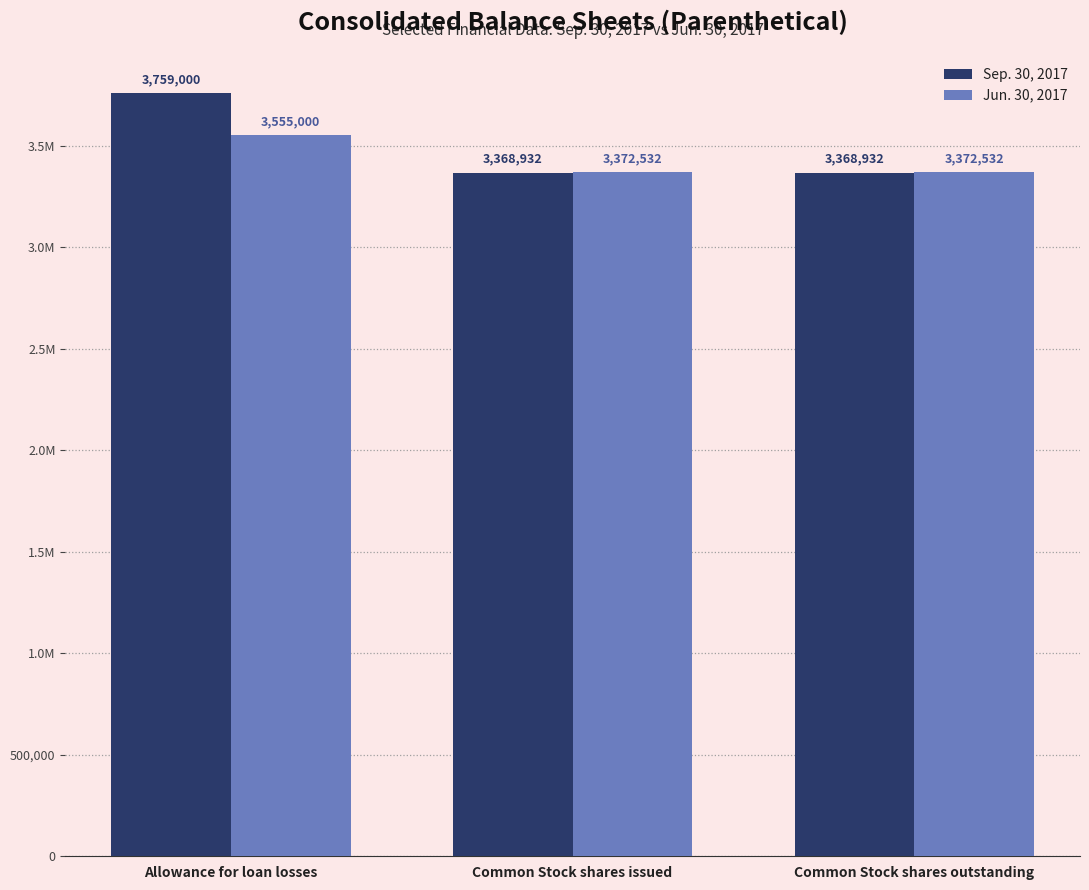

What is the minimum value shown in the chart?

3368932